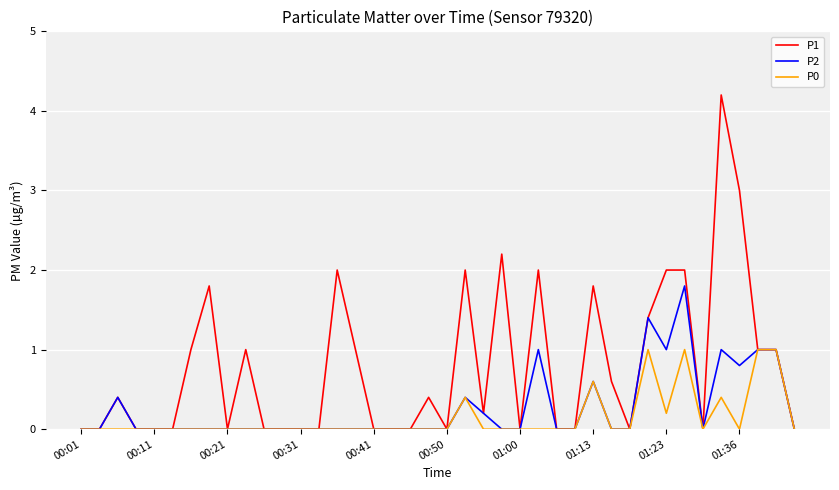

List the series in order of their peak value, highest first.

P1, P2, P0